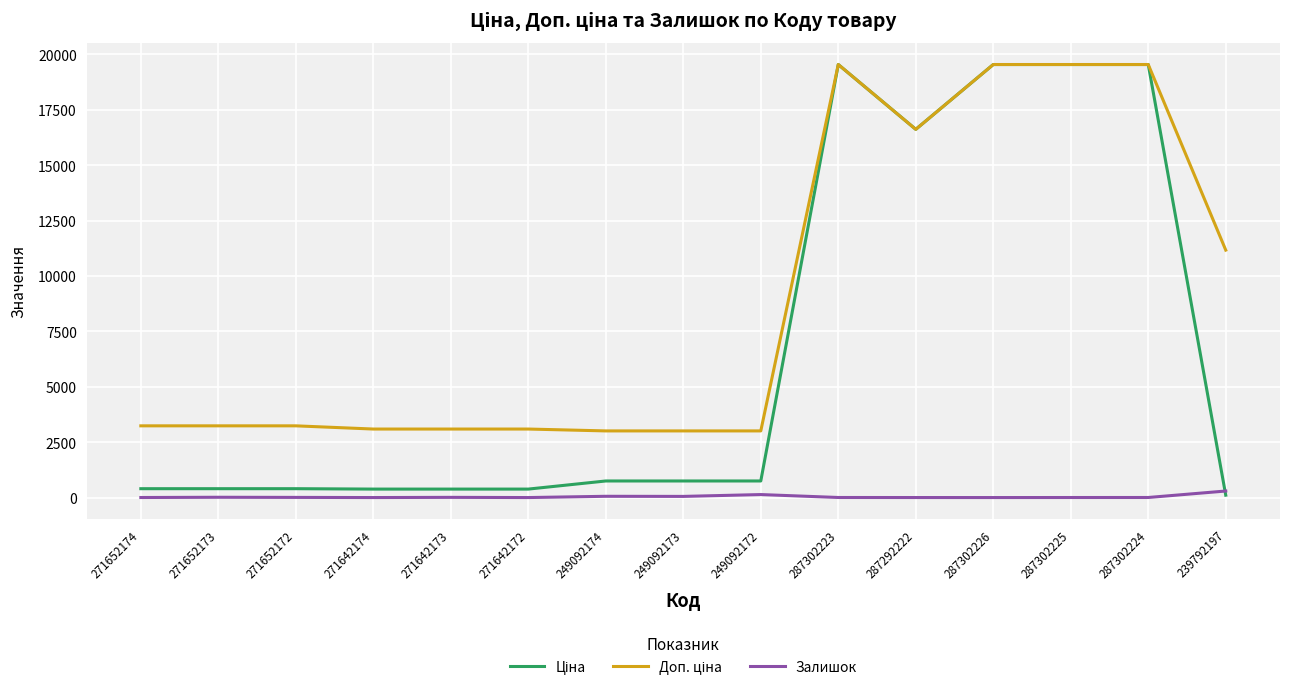

True or false: Залишок has a value of 57.0 at 249092173.

True